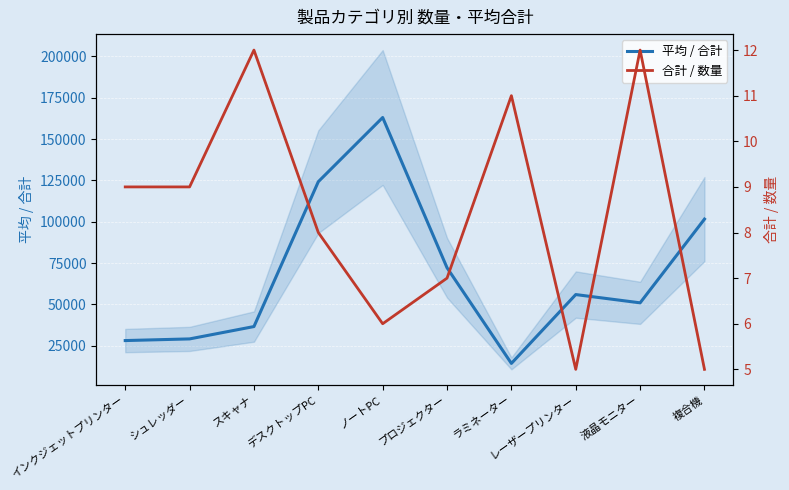

How many lines are shown in the chart?

2